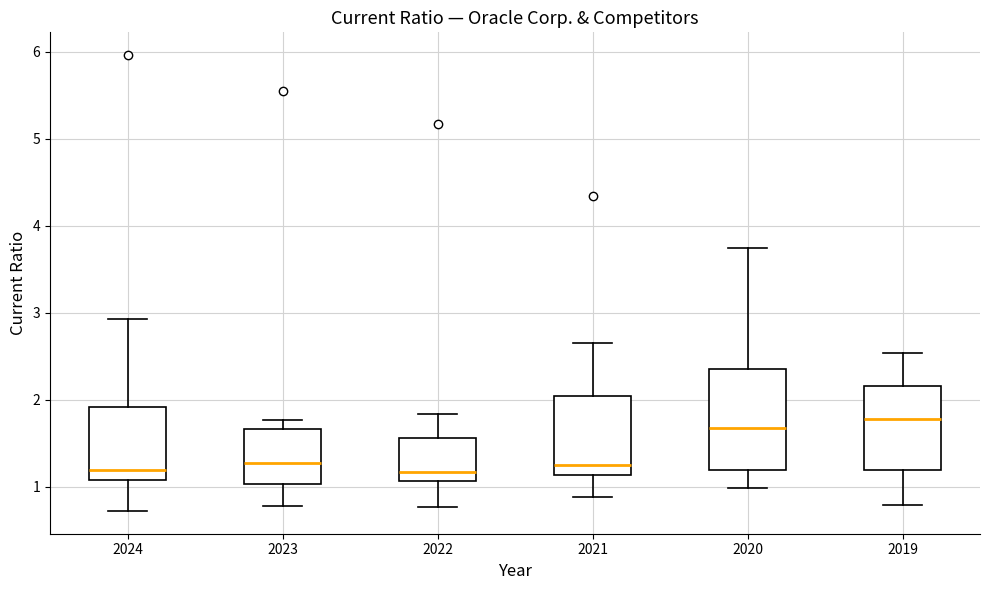

Reading left to right, read every box against the y-axis: the position of its median line, the range the box covers, and the ends of its whiskers. The values are not printed on the chart, so give them approximately, as read against the axis.

2024: median 1.2, box 1.1 to 1.9, whiskers 0.7 to 2.9
2023: median 1.3, box 1.0 to 1.7, whiskers 0.8 to 1.8
2022: median 1.2, box 1.1 to 1.6, whiskers 0.8 to 1.8
2021: median 1.3, box 1.1 to 2.0, whiskers 0.9 to 2.7
2020: median 1.7, box 1.2 to 2.4, whiskers 1.0 to 3.7
2019: median 1.8, box 1.2 to 2.2, whiskers 0.8 to 2.5